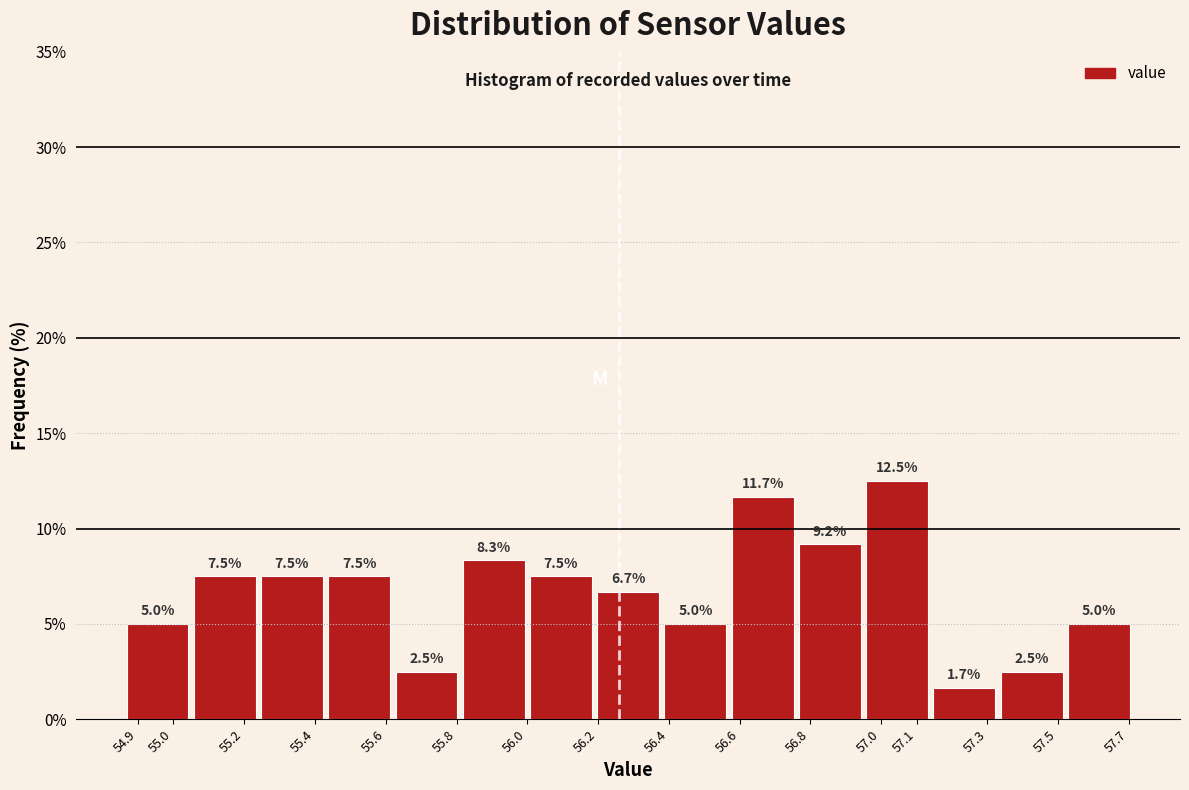

Reading left to right, list every bar in this chart as the range it spans on the x-axis followed by its height.

54.86 to 55.05: 5.0
55.05 to 55.24: 7.5
55.24 to 55.43: 7.5
55.43 to 55.62: 7.5
55.62 to 55.81: 2.5
55.81 to 56.00: 8.3
56.00 to 56.19: 7.5
56.19 to 56.38: 6.7
56.38 to 56.57: 5.0
56.57 to 56.76: 11.7
56.76 to 56.95: 9.2
56.95 to 57.14: 12.5
57.14 to 57.33: 1.7
57.33 to 57.52: 2.5
57.52 to 57.71: 5.0